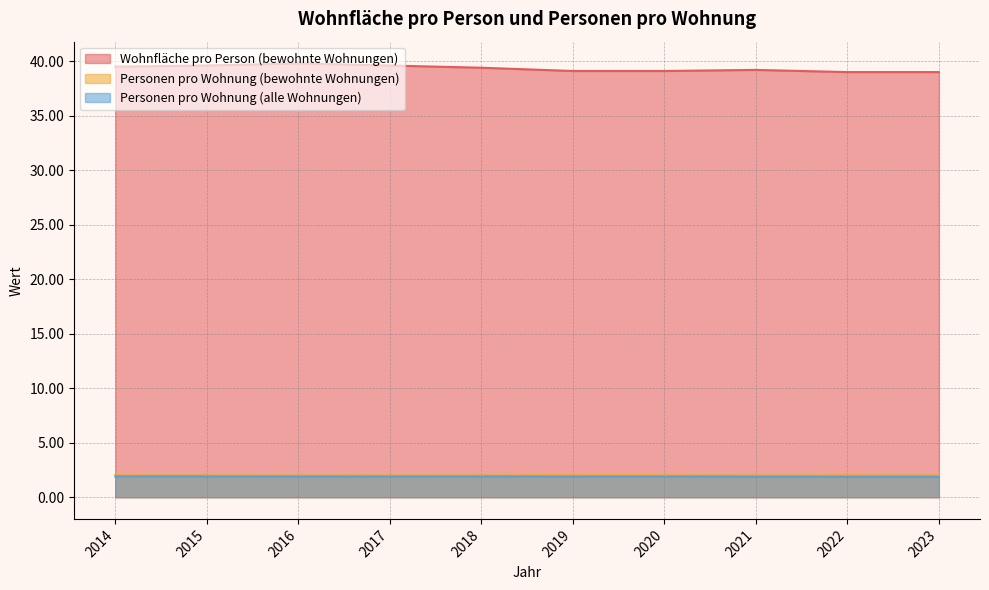

How many categories are shown in the chart?

10